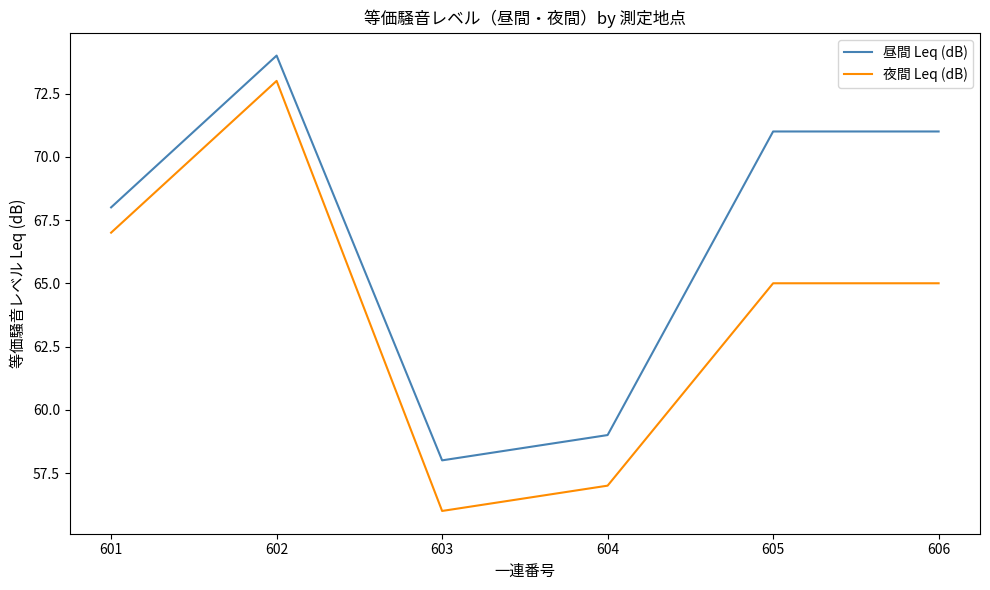

What are all the series names shown in the legend?

昼間 Leq (dB), 夜間 Leq (dB)